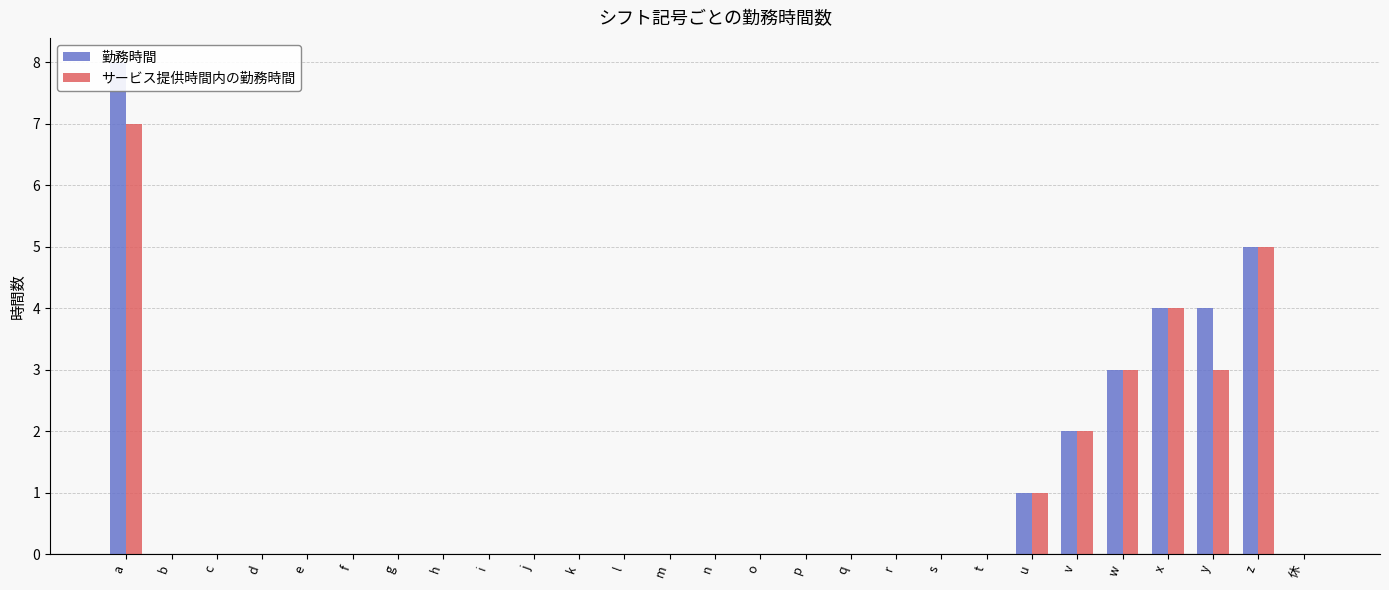

Is the value of サービス提供時間内の勤務時間 at t greater than the value of 勤務時間 at t?

No